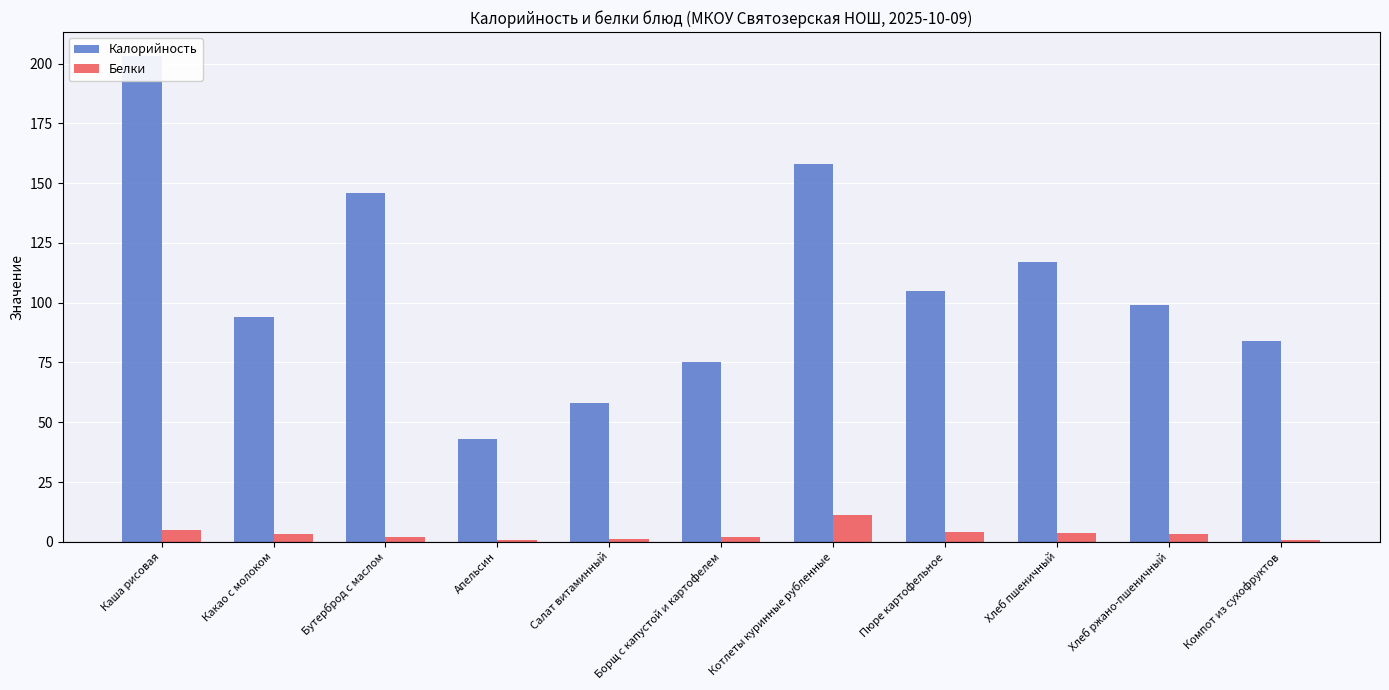

What position from the left is Котлеты куринные рубленные?

7